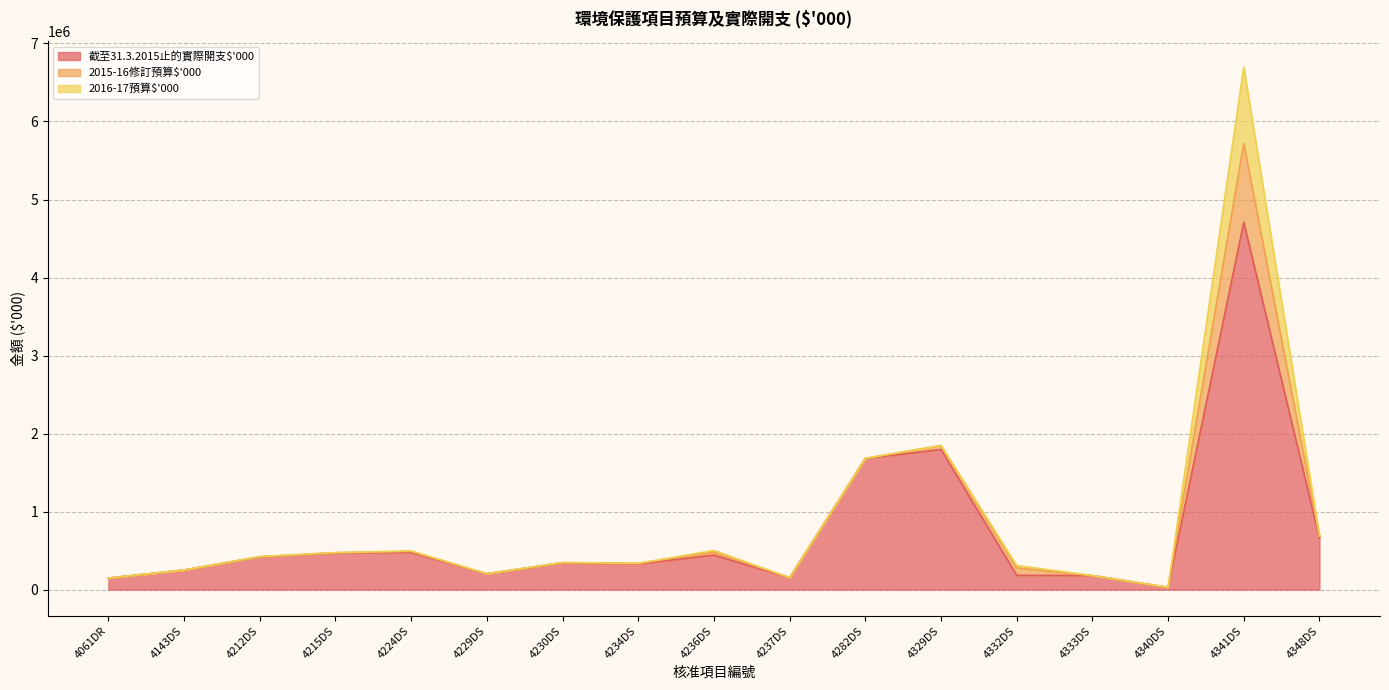

At which label is 2015-16修訂預算$'000 closest to 505000?

4332DS